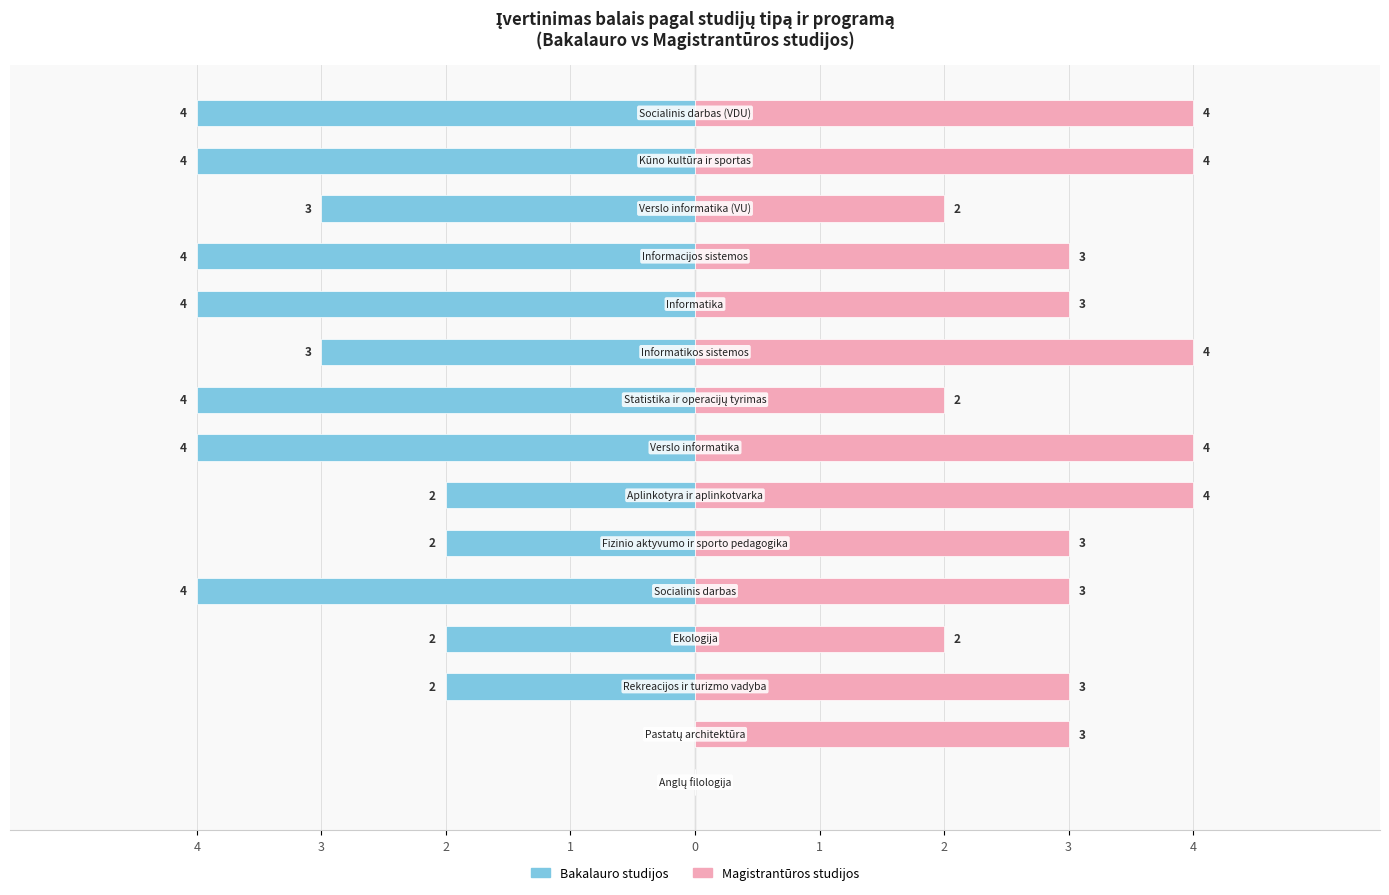

Read the Bakalauro studijos value at 2.

-2